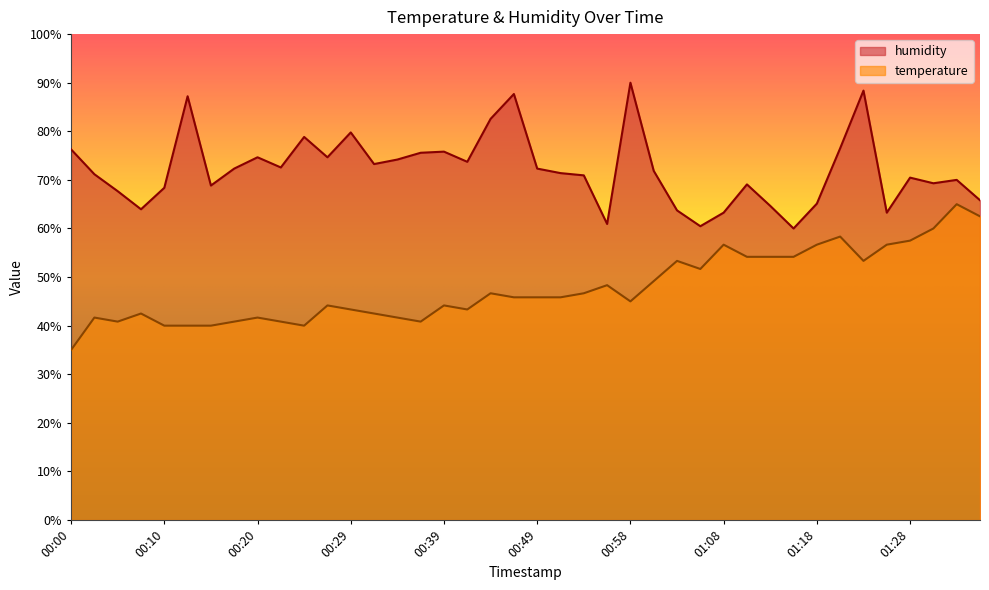

What is the smallest value displayed?

35.0